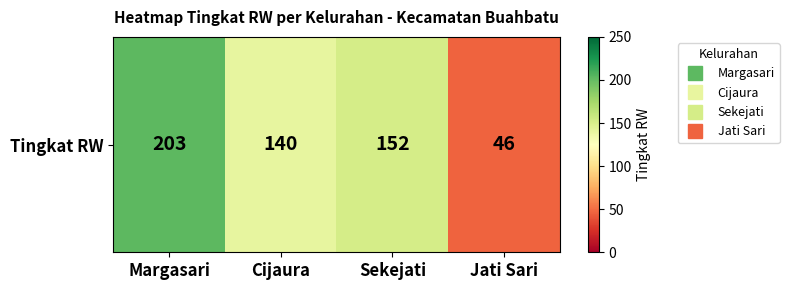

Where is the data nearest to the value 124?

Cijaura